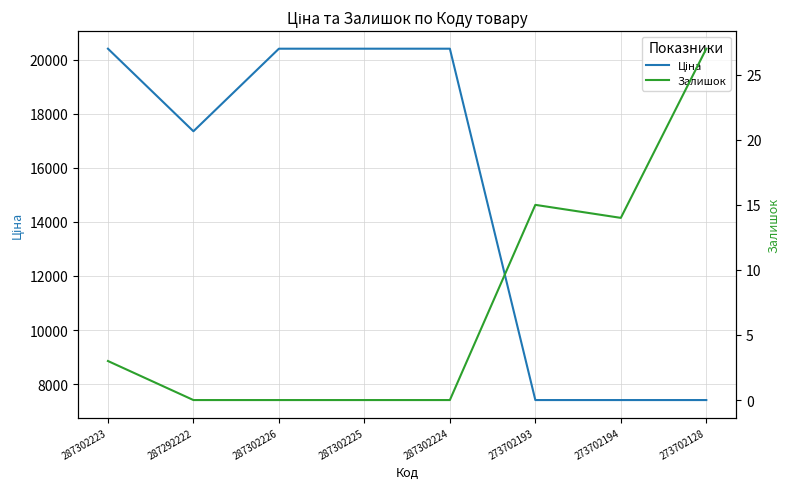

What is the sum of all Залишок values?

59.0